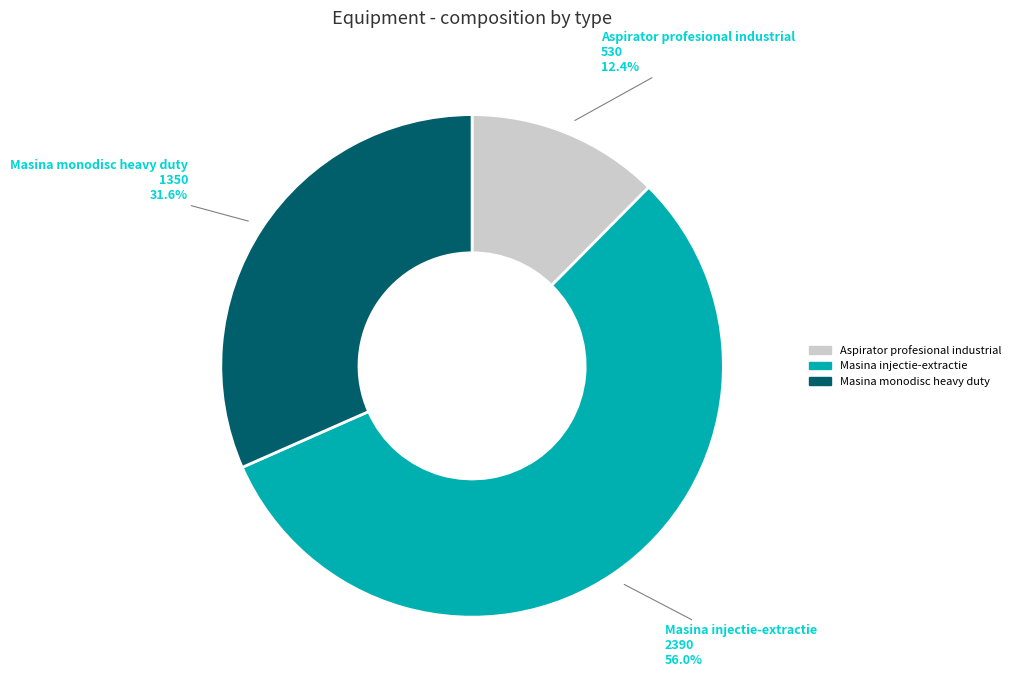

To the nearest percent, what is the difference between the Aspirator profesional industrial and Masina injectie-extractie slice percentages?

44%